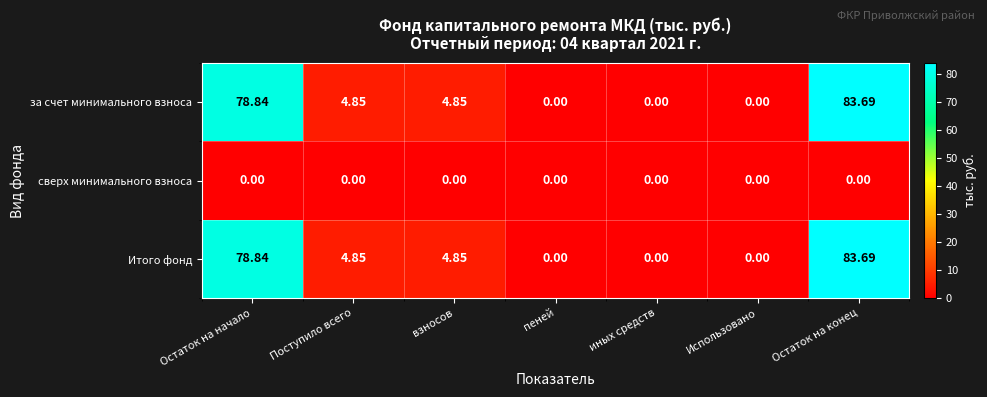

At which label does Итого фонд reach its peak?

Остаток на конец